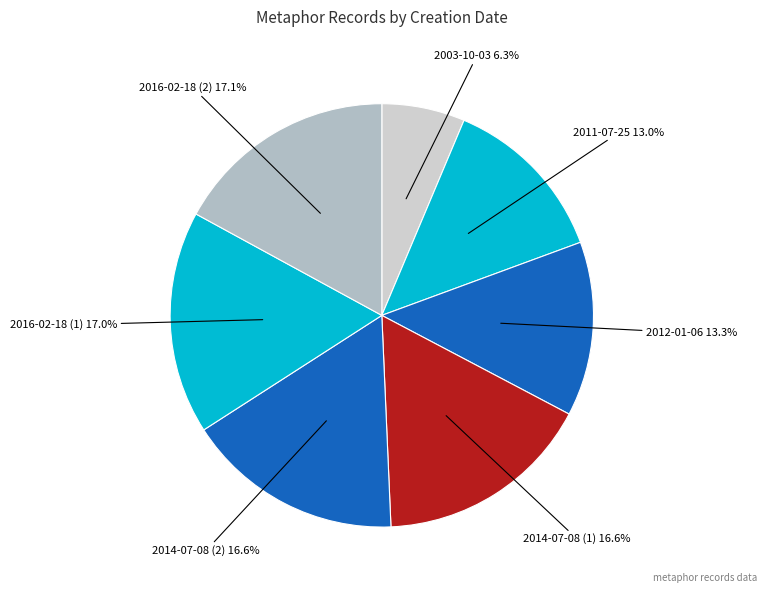

Is it true that 2011-07-25 is 27% of the pie?

False